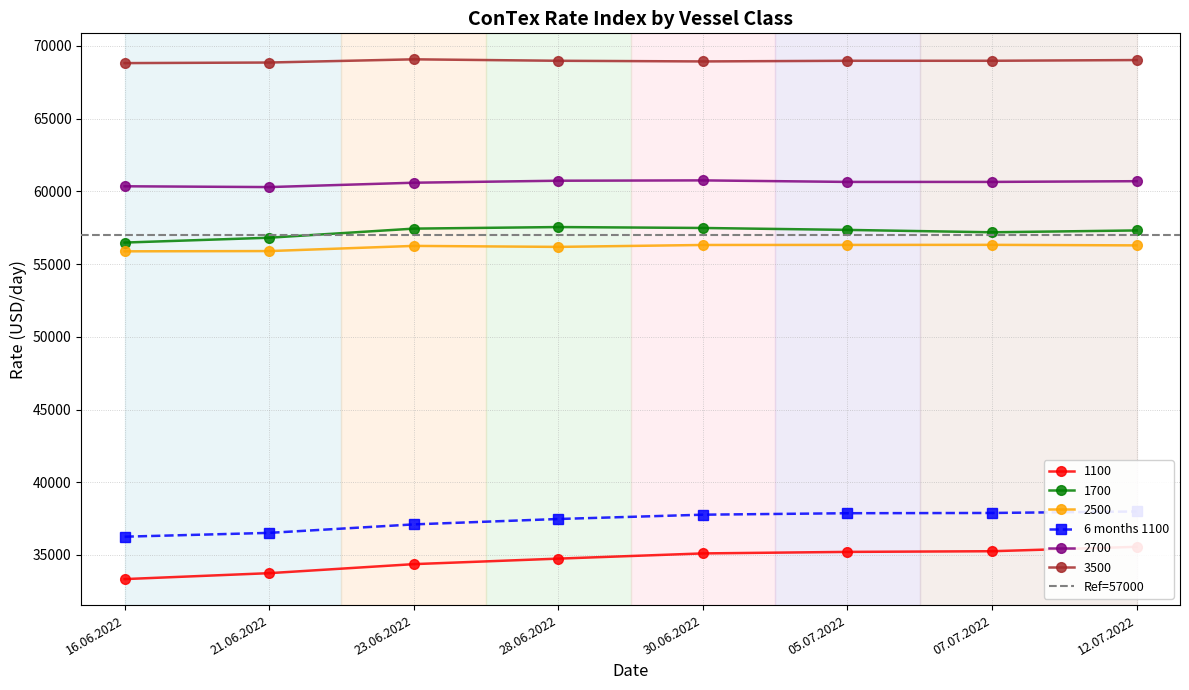

At how many categories does at least one series exceed 49475?

8